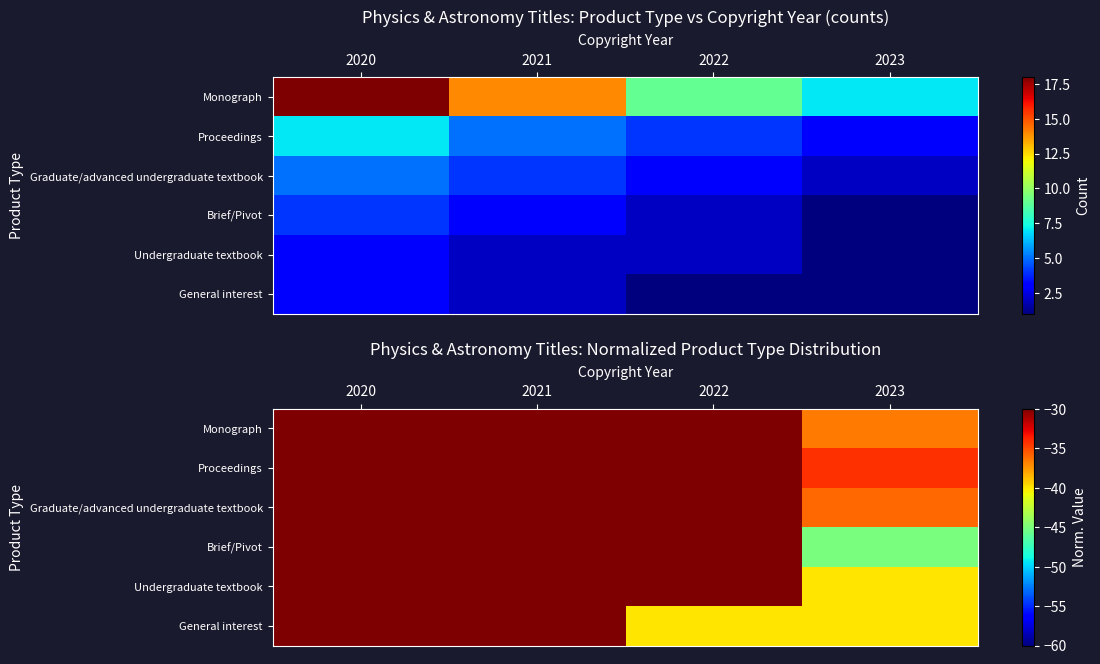

What is the total value across all series at 2023?

-232.0